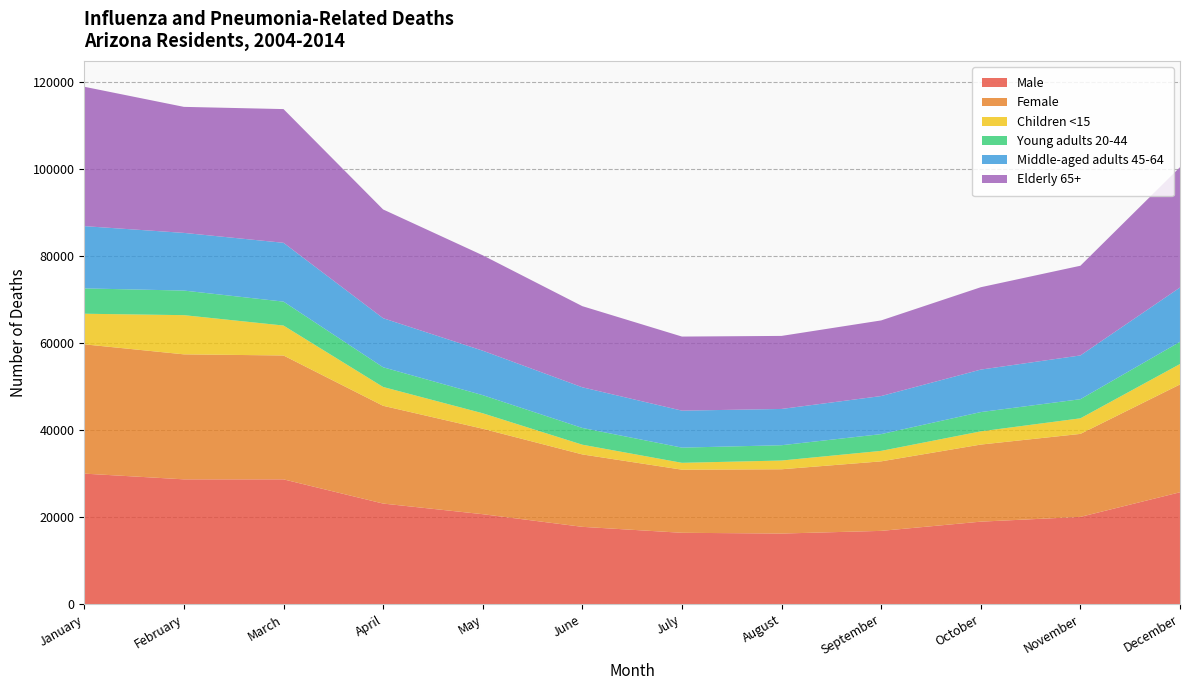

Reading left to right, list all the values displayed in this chart.

Male: January=30027	February=28713	March=28709	April=23143	May=20697	June=17792	July=16422	August=16247	September=16862	October=18983	November=20076	December=25741
Female: January=29729	February=28741	March=28485	April=22482	May=19652	June=16652	July=14513	August=14782	September=15986	October=17725	November=19085	December=24790
Children <15: January=7037	February=9011	March=6883	April=4328	May=3558	June=2235	July=1577	August=2010	September=2411	October=3038	November=3582	December=4697
Young adults 20-44: January=5824	February=5653	March=5501	April=4530	May=4163	June=3849	July=3493	August=3517	September=3850	October=4432	November=4395	December=5105
Middle-aged adults 45-64: January=14317	February=13260	March=13524	April=11282	May=10226	June=9351	July=8502	August=8342	September=8754	October=9769	November=10062	December=12486
Elderly 65+: January=32045	February=28978	March=30743	April=25004	May=21933	June=18653	July=17034	August=16793	September=17391	October=18939	November=20625	December=27679